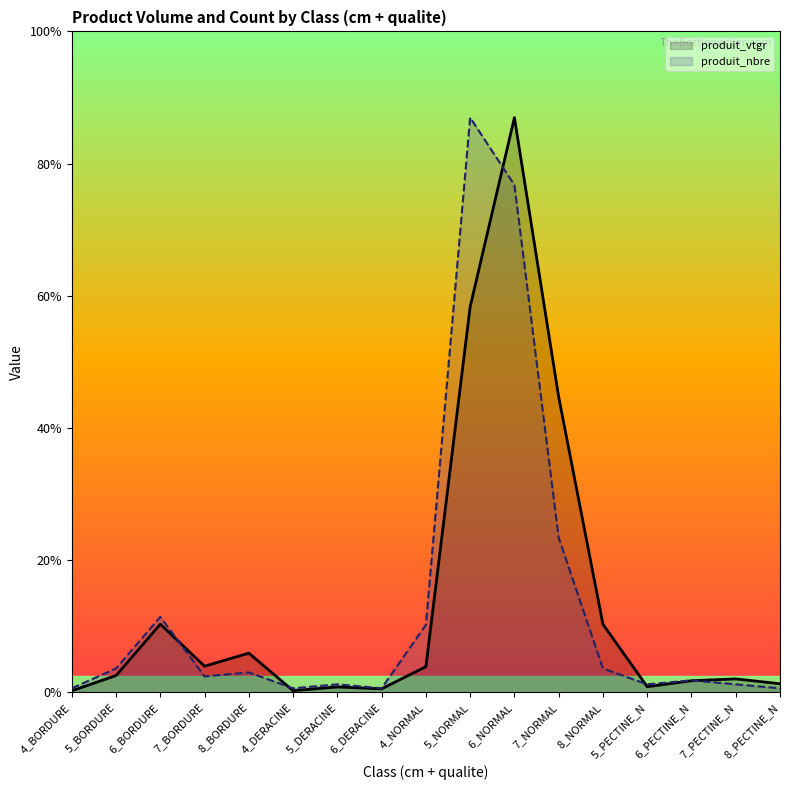

Rank the series by their maximum value, from lowest to highest.

produit_vtgr, produit_nbre